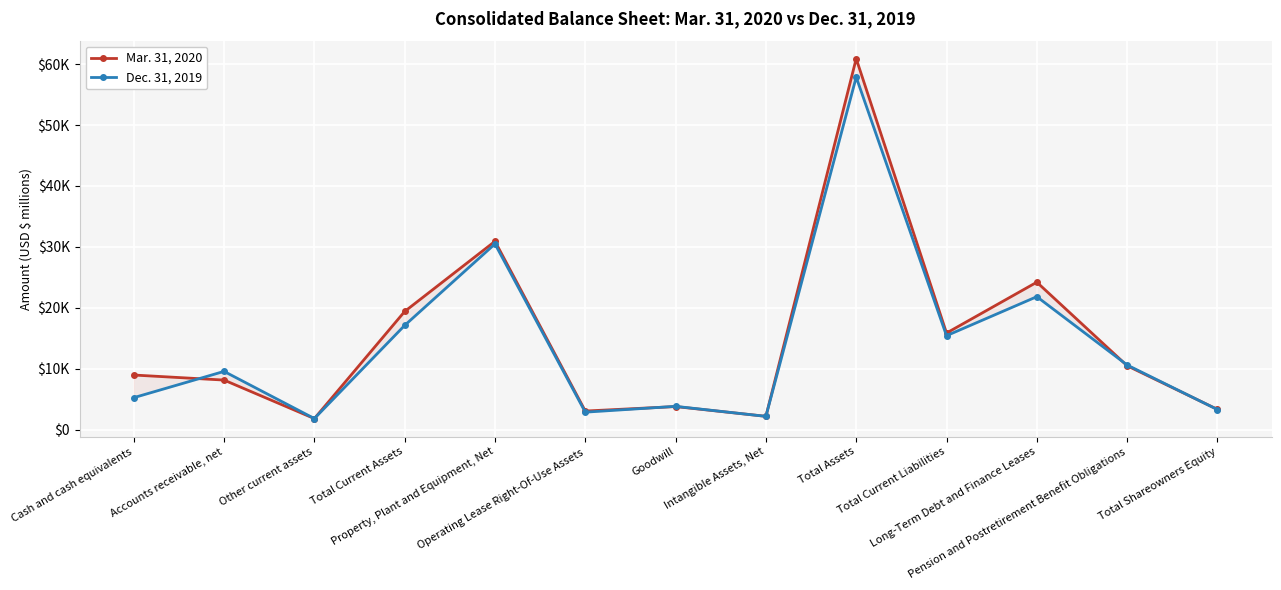

Reading right to left, list all the values displayed in this chart.

Mar. 31, 2020: 3313	10477	24196	15846	60895	2176	3776	3041	30908	19389	1803	8126	8955
Dec. 31, 2019: 3283	10601	21818	15413	57857	2167	3813	2856	30482	17103	1810	9552	5238